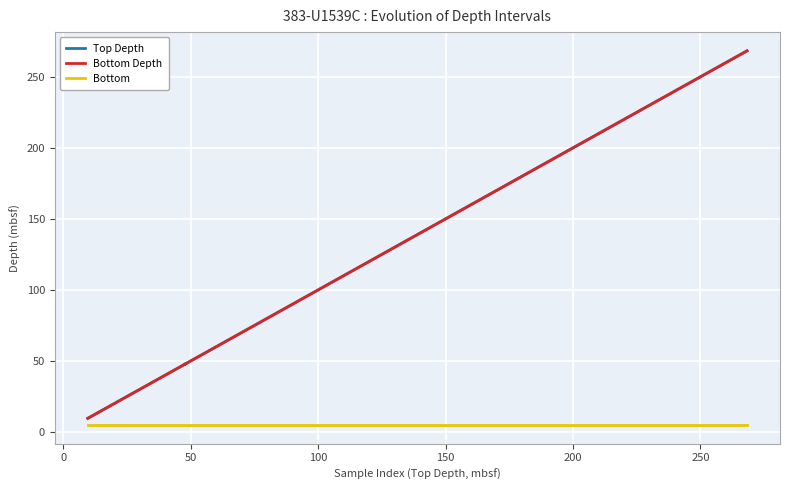

How many data points does each series have?

32